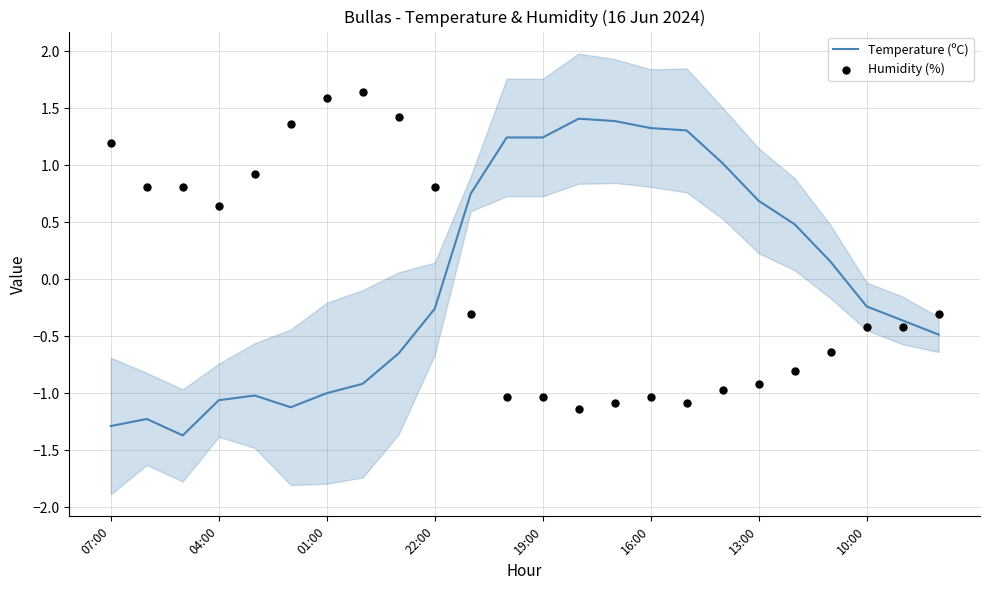

Which series reaches the minimum Y coordinate?

Temperature (ºC)